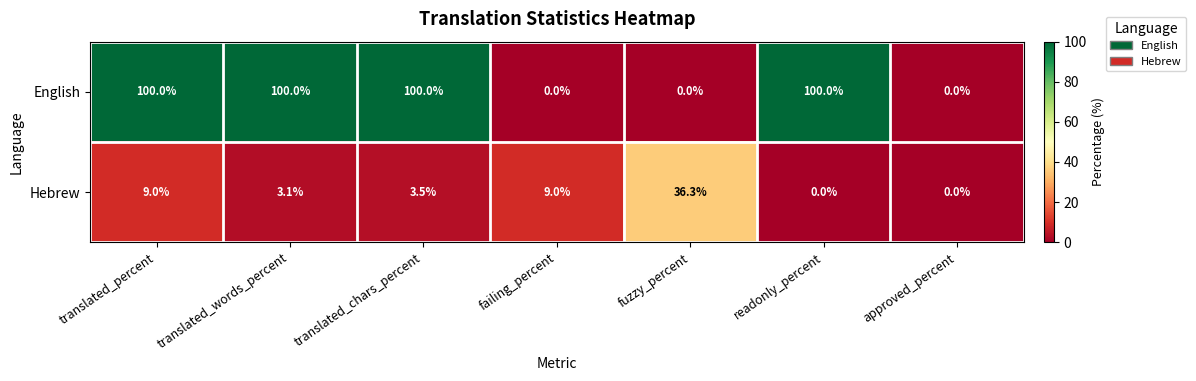

Rank the series by their average value, from lowest to highest.

Hebrew, English